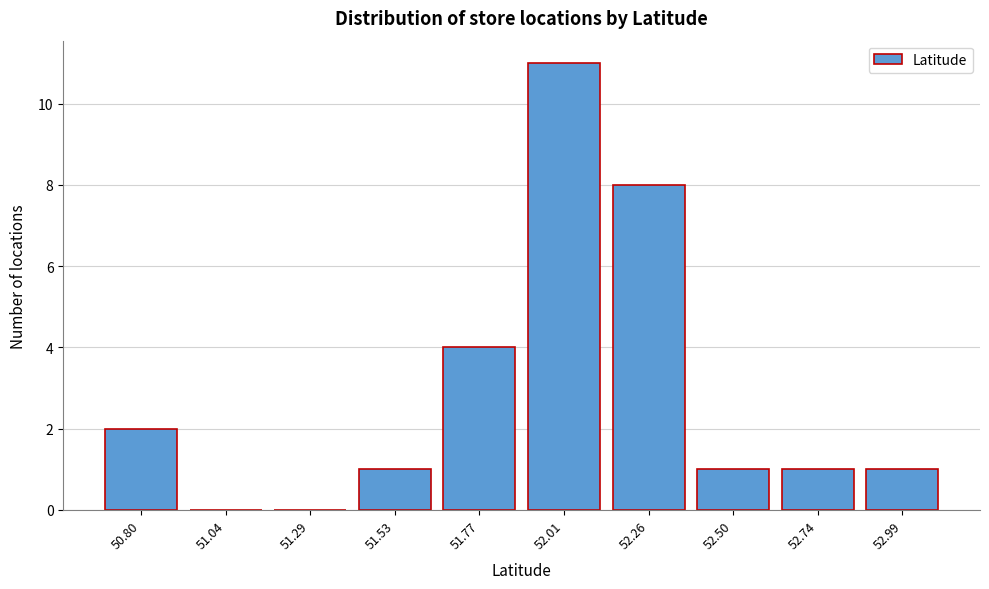

Reading left to right, extract all data points from this chart.

50.80=2	51.04=0	51.29=0	51.53=1	51.77=4	52.01=11	52.26=8	52.50=1	52.74=1	52.99=1